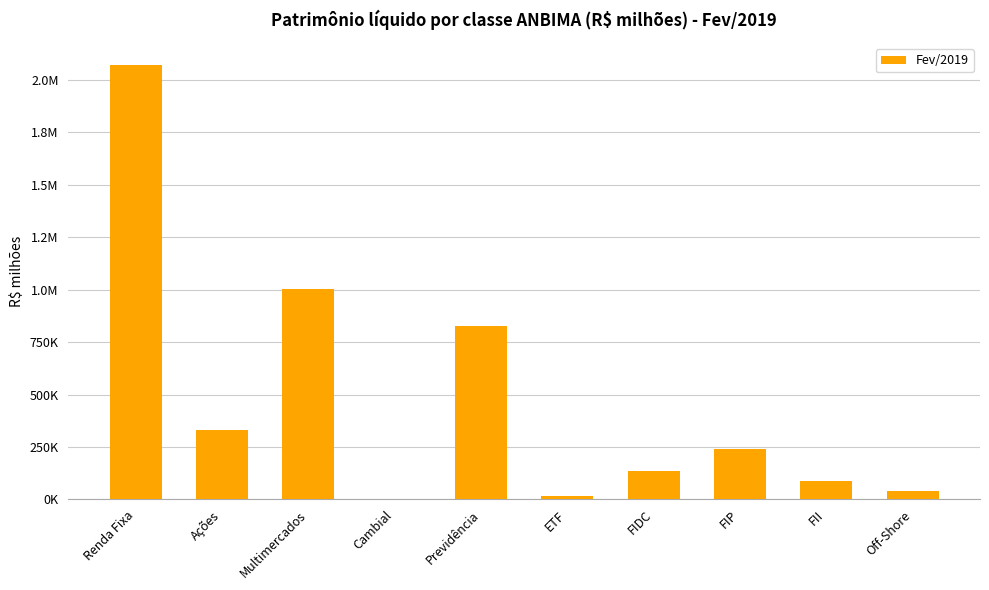

Reading left to right, list all the values displayed in this chart.

2072580.5	329845.1	1005541.0	4059.2	829155.3	14925.8	137807.8	241019.5	87426.8	40454.5